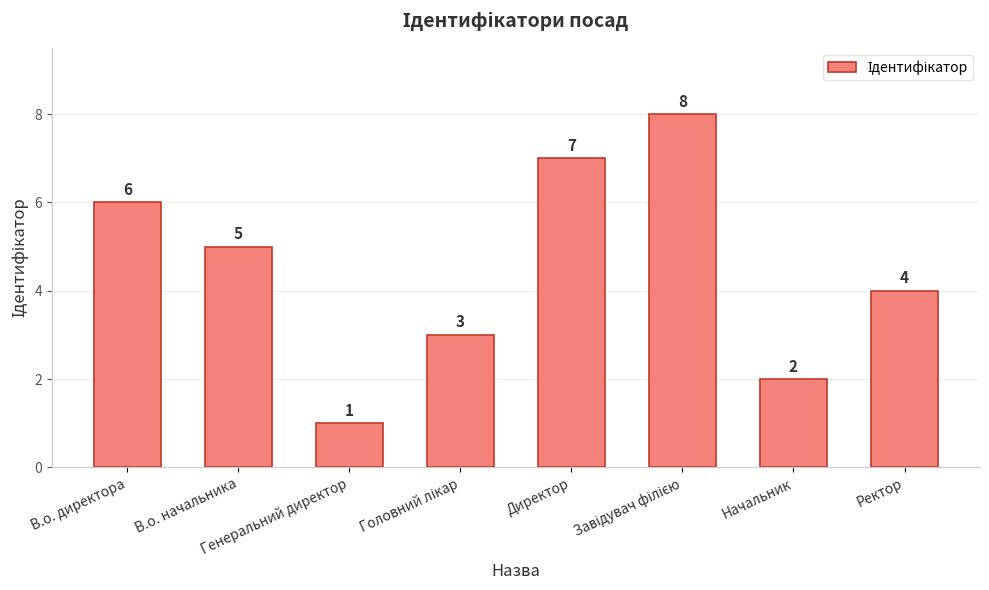

At which label does the data first exceed 5?

В.о. директора